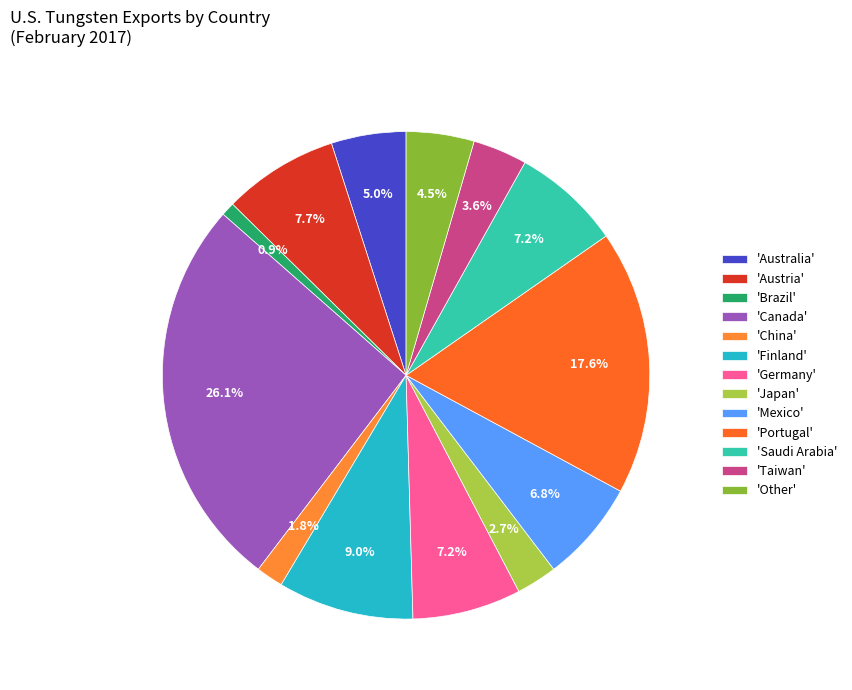

How many segments does this pie chart have?

13